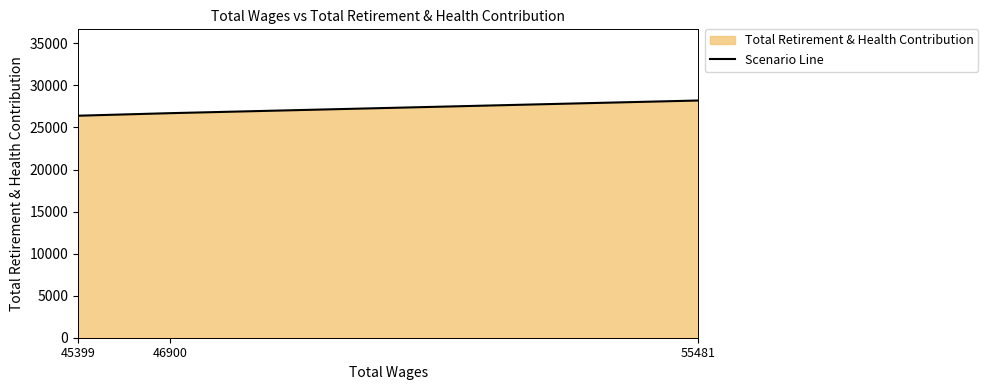

Reading left to right, transcribe all the data shown in this chart.

55481=28207	46900=26702	45399=26398